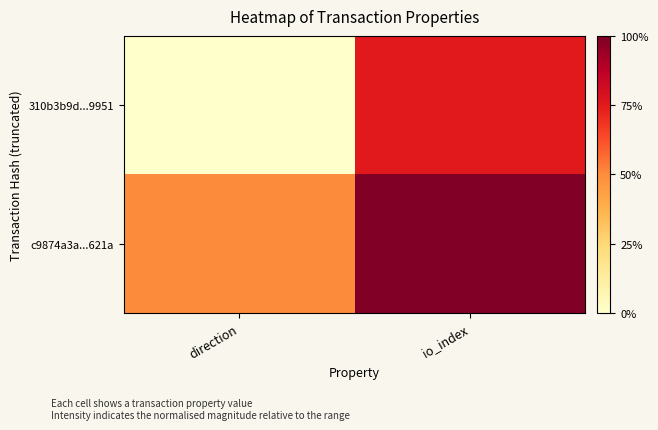

Reading left to right, list all the values displayed in this chart.

310b3b9d...9951: direction=0.0	io_index=0.8
c9874a3a...621a: direction=0.5	io_index=1.0